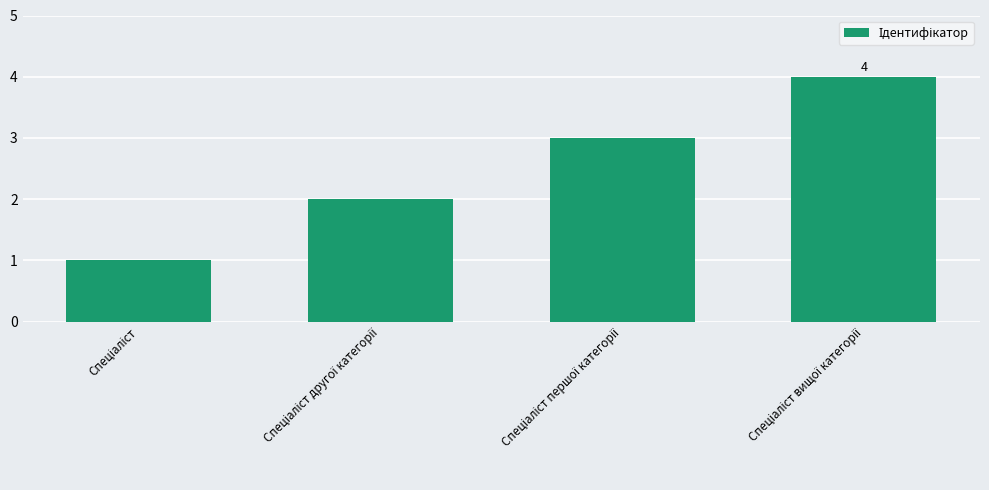

What is the greatest value displayed?

4